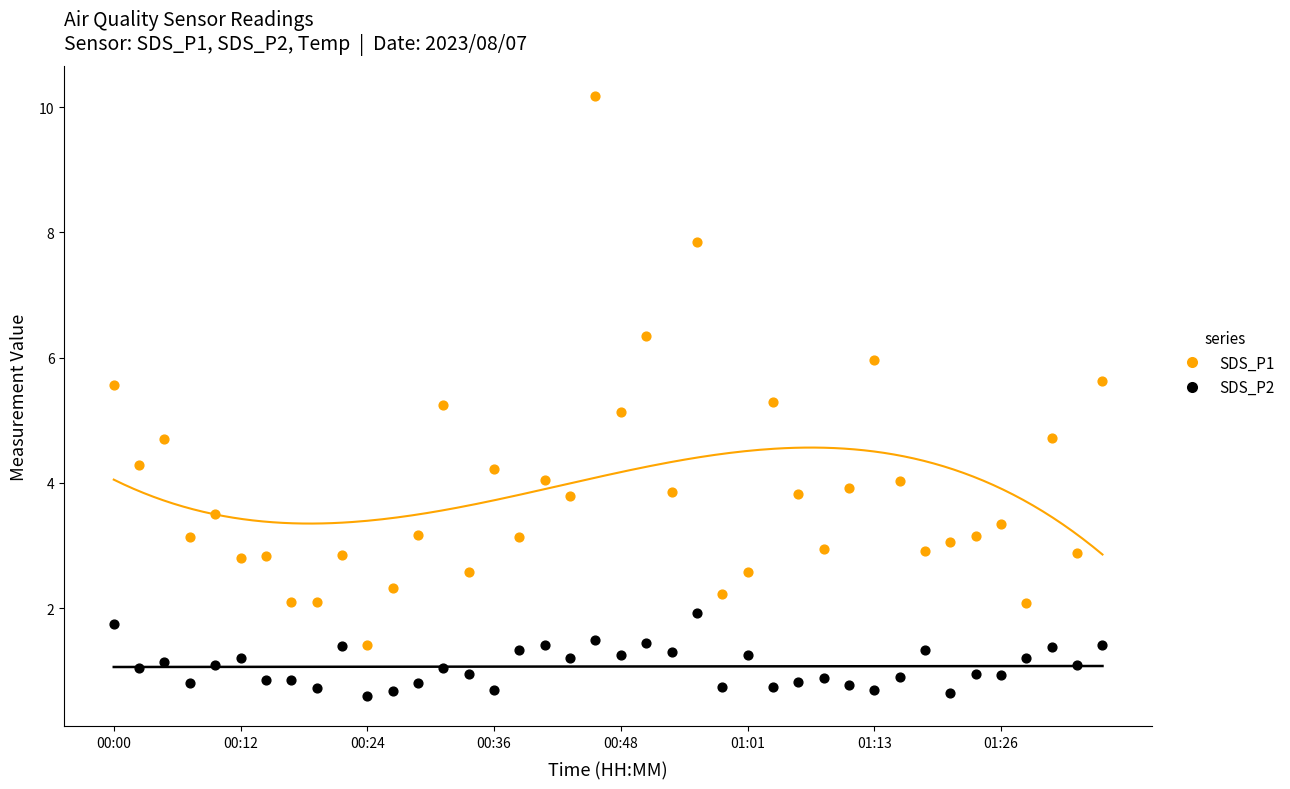

Across all data points, what is the range of Y values (max minus min)?

9.6